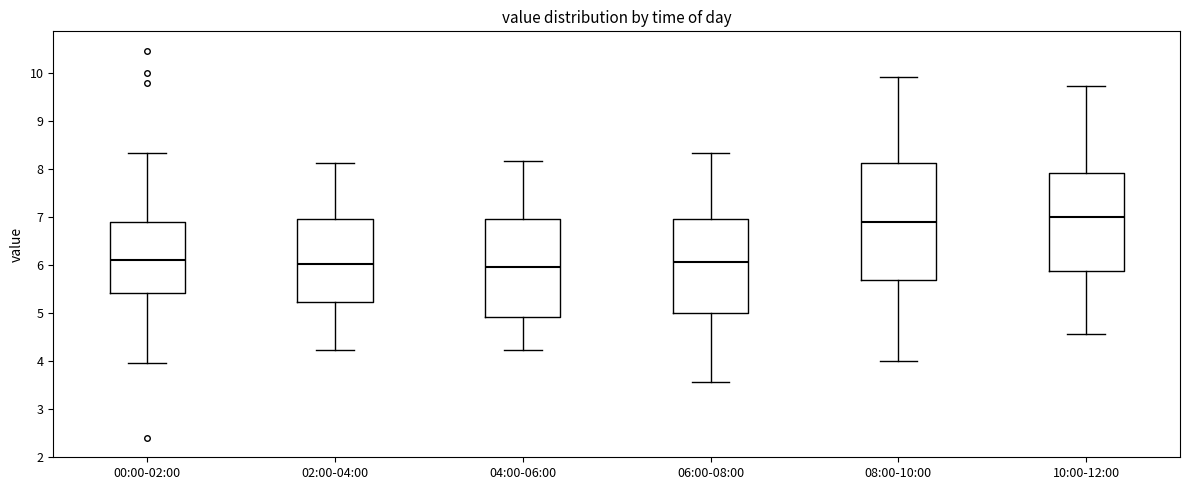

Where does the median line of the box for 00:00-02:00 sit on the y-axis? The values are not printed on the chart, so give them approximately, as read against the axis.

6.1